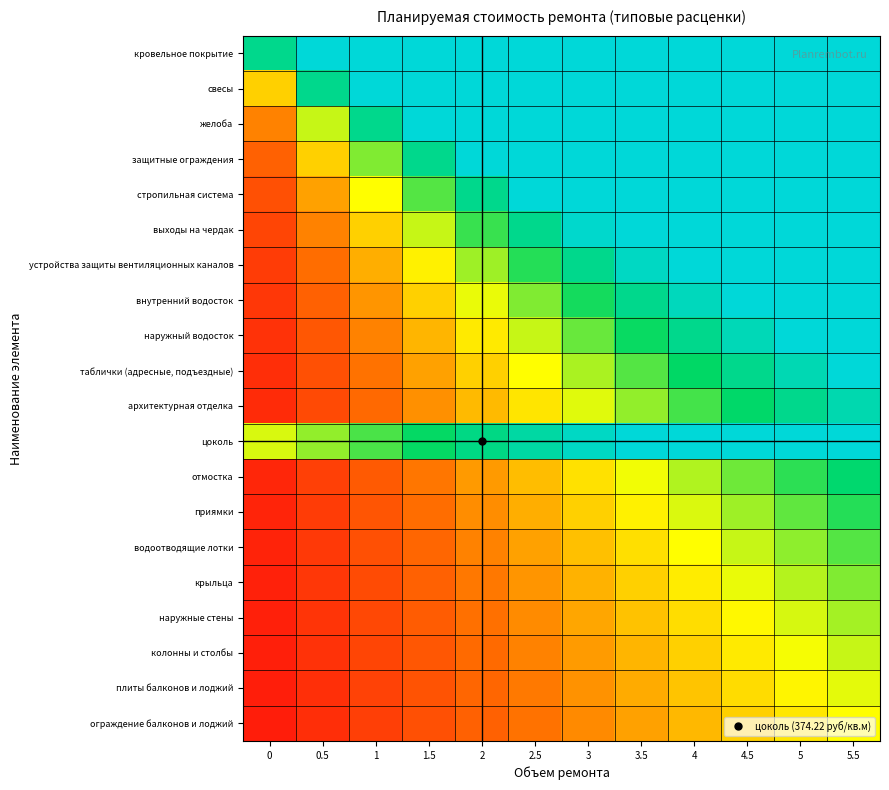

Reading left to right, transcribe all the data shown in this chart.

кровельное покрытие: 0=0.8	0.5=1.0	1=1.0	1.5=1.0	2=1.0	2.5=1.0	3=1.0	3.5=1.0	4=1.0	4.5=1.0	5=1.0	5.5=1.0
свесы: 0=0.4	0.5=0.8	1=1.0	1.5=1.0	2=1.0	2.5=1.0	3=1.0	3.5=1.0	4=1.0	4.5=1.0	5=1.0	5.5=1.0
желоба: 0=0.3	0.5=0.6	1=0.8	1.5=1.0	2=1.0	2.5=1.0	3=1.0	3.5=1.0	4=1.0	4.5=1.0	5=1.0	5.5=1.0
защитные ограждения: 0=0.2	0.5=0.4	1=0.6	1.5=0.8	2=1.0	2.5=1.0	3=1.0	3.5=1.0	4=1.0	4.5=1.0	5=1.0	5.5=1.0
стропильная система: 0=0.2	0.5=0.3	1=0.5	1.5=0.7	2=0.8	2.5=1.0	3=1.0	3.5=1.0	4=1.0	4.5=1.0	5=1.0	5.5=1.0
выходы на чердак: 0=0.1	0.5=0.3	1=0.4	1.5=0.6	2=0.7	2.5=0.8	3=1.0	3.5=1.0	4=1.0	4.5=1.0	5=1.0	5.5=1.0
устройства защиты вентиляционных каналов: 0=0.1	0.5=0.2	1=0.4	1.5=0.5	2=0.6	2.5=0.7	3=0.8	3.5=1.0	4=1.0	4.5=1.0	5=1.0	5.5=1.0
внутренний водосток: 0=0.1	0.5=0.2	1=0.3	1.5=0.4	2=0.5	2.5=0.6	3=0.7	3.5=0.8	4=0.9	4.5=1.0	5=1.0	5.5=1.0
наружный водосток: 0=0.1	0.5=0.2	1=0.3	1.5=0.4	2=0.5	2.5=0.6	3=0.6	3.5=0.7	4=0.8	4.5=0.9	5=1.0	5.5=1.0
таблички (адресные, подъездные): 0=0.1	0.5=0.2	1=0.2	1.5=0.3	2=0.4	2.5=0.5	3=0.6	3.5=0.7	4=0.7	4.5=0.8	5=0.9	5.5=1.0
архитектурная отделка: 0=0.1	0.5=0.2	1=0.2	1.5=0.3	2=0.4	2.5=0.5	3=0.5	3.5=0.6	4=0.7	4.5=0.8	5=0.8	5.5=0.9
цоколь: 0=0.5	0.5=0.6	1=0.7	1.5=0.7	2=0.8	2.5=0.9	3=1.0	3.5=1.0	4=1.0	4.5=1.0	5=1.0	5.5=1.0
отмостка: 0=0.1	0.5=0.1	1=0.2	1.5=0.3	2=0.3	2.5=0.4	3=0.4	3.5=0.5	4=0.6	4.5=0.6	5=0.7	5.5=0.8
приямки: 0=0.1	0.5=0.1	1=0.2	1.5=0.2	2=0.3	2.5=0.4	3=0.4	3.5=0.5	4=0.5	4.5=0.6	5=0.7	5.5=0.7
водоотводящие лотки: 0=0.1	0.5=0.1	1=0.2	1.5=0.2	2=0.3	2.5=0.3	3=0.4	3.5=0.4	4=0.5	4.5=0.6	5=0.6	5.5=0.7
крыльца: 0=0.1	0.5=0.1	1=0.2	1.5=0.2	2=0.3	2.5=0.3	3=0.4	3.5=0.4	4=0.5	4.5=0.5	5=0.6	5.5=0.6
наружные стены: 0=0.0	0.5=0.1	1=0.1	1.5=0.2	2=0.2	2.5=0.3	3=0.3	3.5=0.4	4=0.4	4.5=0.5	5=0.5	5.5=0.6
колонны и столбы: 0=0.0	0.5=0.1	1=0.1	1.5=0.2	2=0.2	2.5=0.3	3=0.3	3.5=0.4	4=0.4	4.5=0.5	5=0.5	5.5=0.6
плиты балконов и лоджий: 0=0.0	0.5=0.1	1=0.1	1.5=0.2	2=0.2	2.5=0.3	3=0.3	3.5=0.4	4=0.4	4.5=0.4	5=0.5	5.5=0.5
ограждение балконов и лоджий: 0=0.0	0.5=0.1	1=0.1	1.5=0.2	2=0.2	2.5=0.2	3=0.3	3.5=0.3	4=0.4	4.5=0.4	5=0.5	5.5=0.5